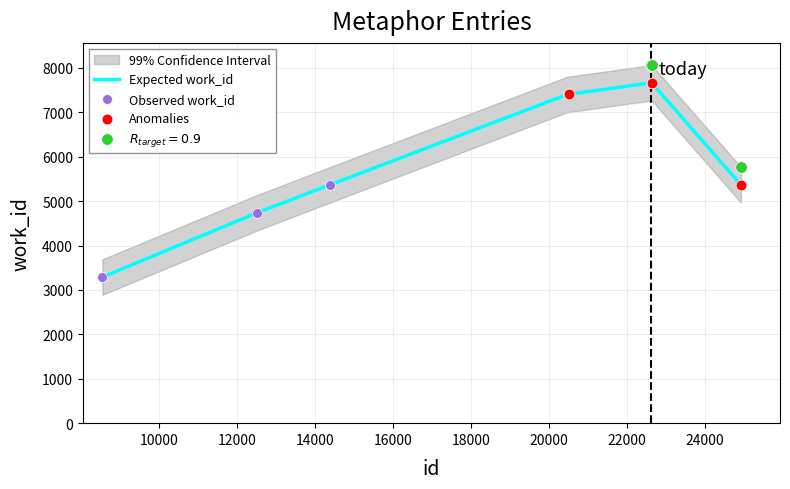

What is the change in value from 8555 to 14383?

+2076